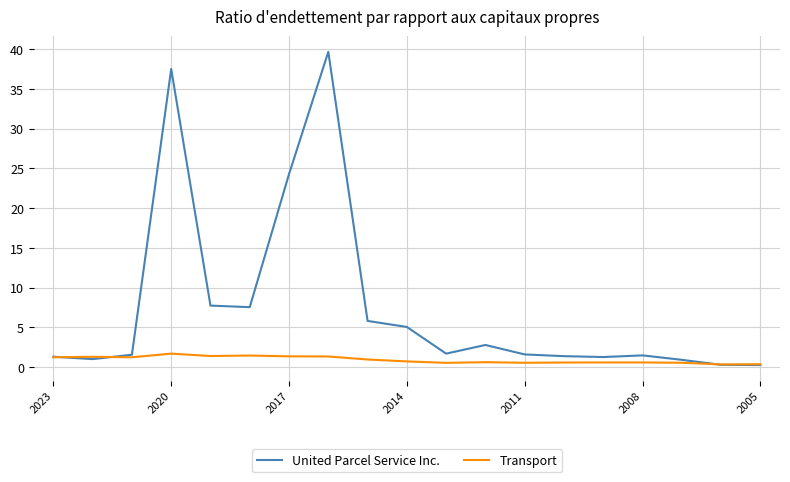

What is the maximum value shown in the chart?

39.7